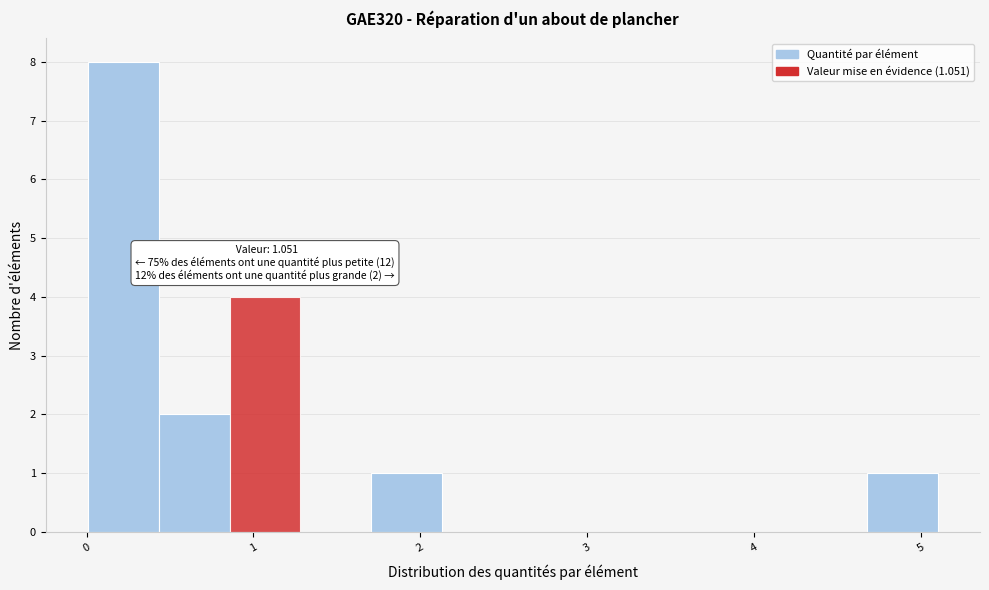

Which range on the x-axis has the tallest bar?

0.0 to 0.4